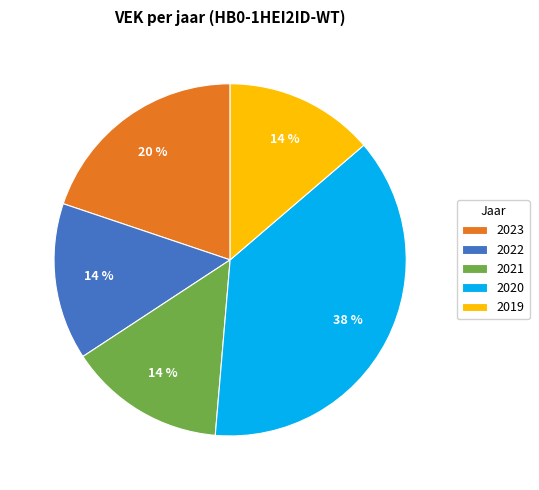

To the nearest percent, what is the difference between the largest and smallest slice percentages?

24%